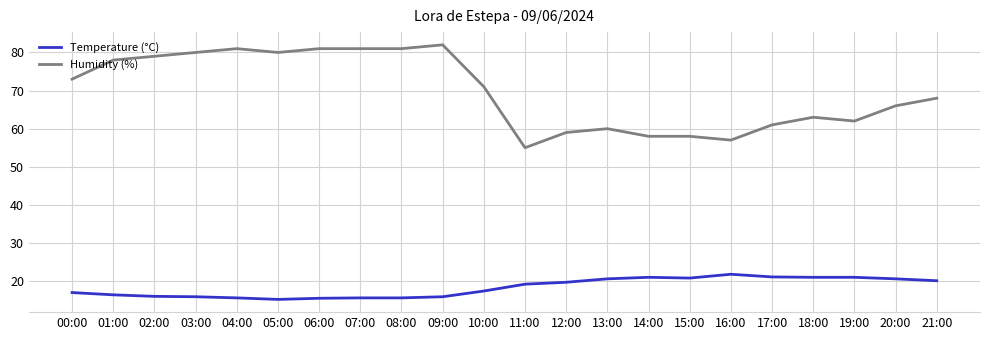

Between 08:00 and 14:00, which series saw the biggest shift?

Humidity (%)